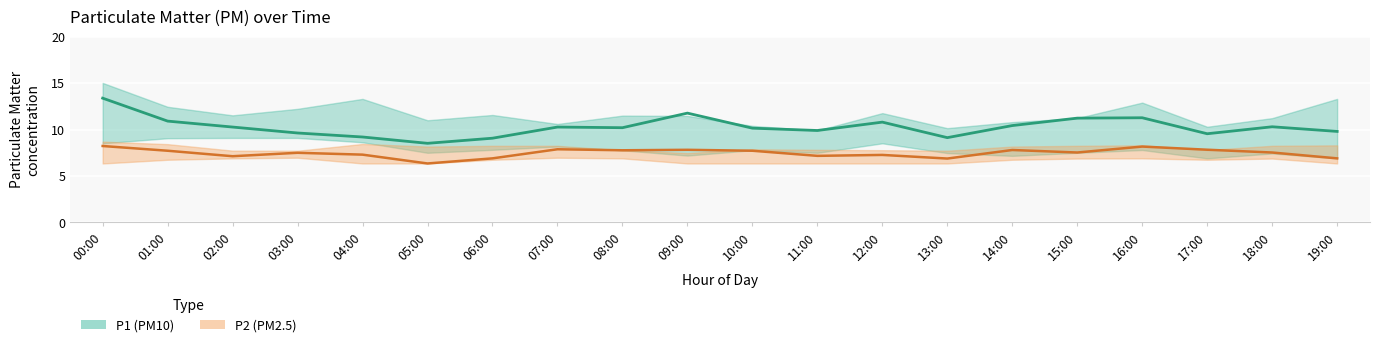

Which label corresponds to the smallest value in the chart?

05:00